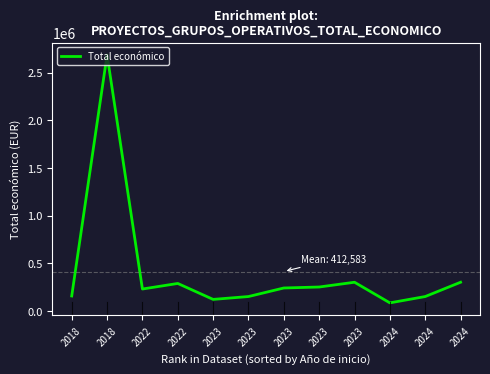

Is it true that the value at 2023 is 104016?

False